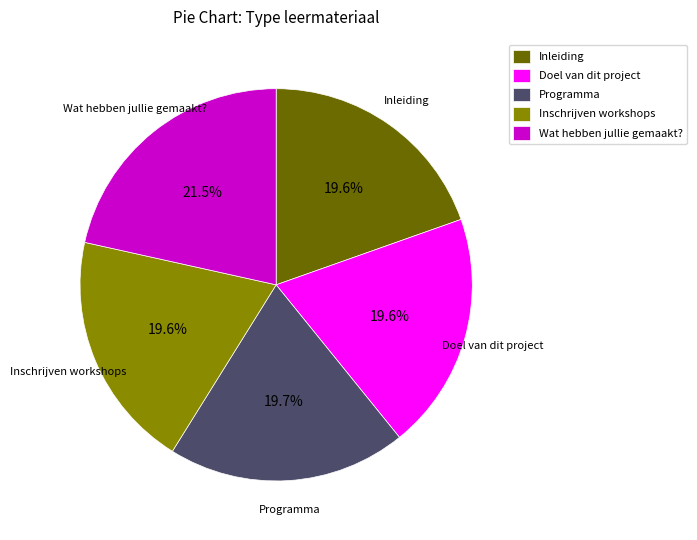

How many slices are in this pie chart?

5